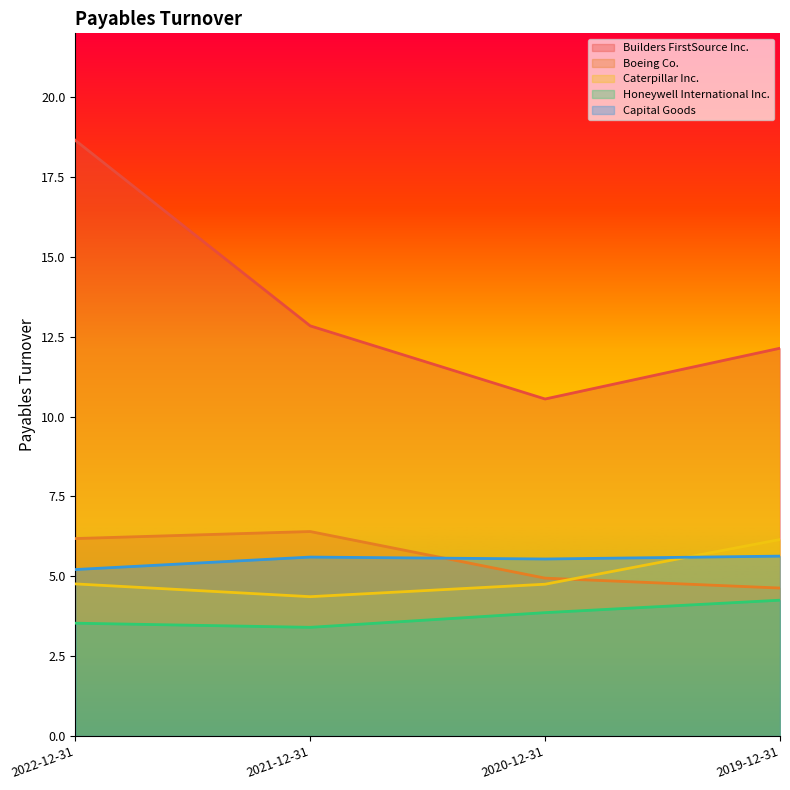

Reading left to right, list all the values displayed in this chart.

Builders FirstSource Inc.: 18.6	12.8	10.6	12.1
Boeing Co.: 6.2	6.4	4.9	4.6
Caterpillar Inc.: 4.8	4.4	4.8	6.2
Honeywell International Inc.: 3.5	3.4	3.9	4.2
Capital Goods: 5.2	5.6	5.5	5.6